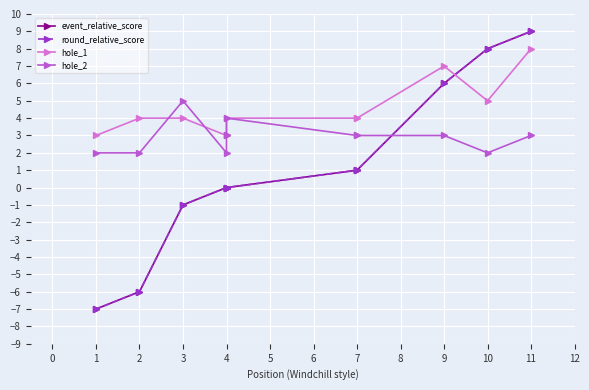

What is the smallest value displayed?

-7